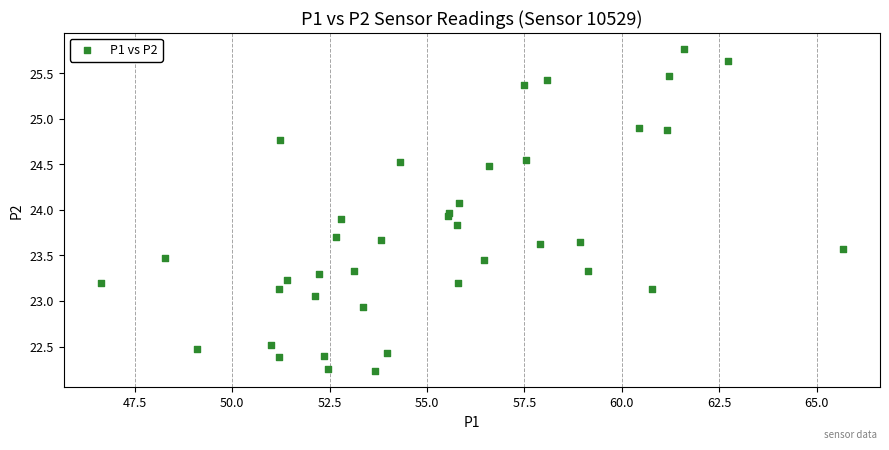

What is the range of Y values (max minus min)?

3.5